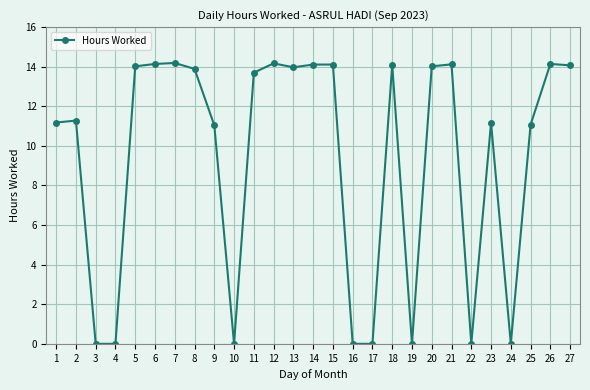

Is it true that the value at 25 is 11.1?

True